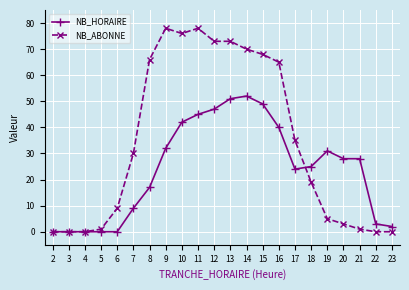

Where does the NB_HORAIRE series first go above 28?

9